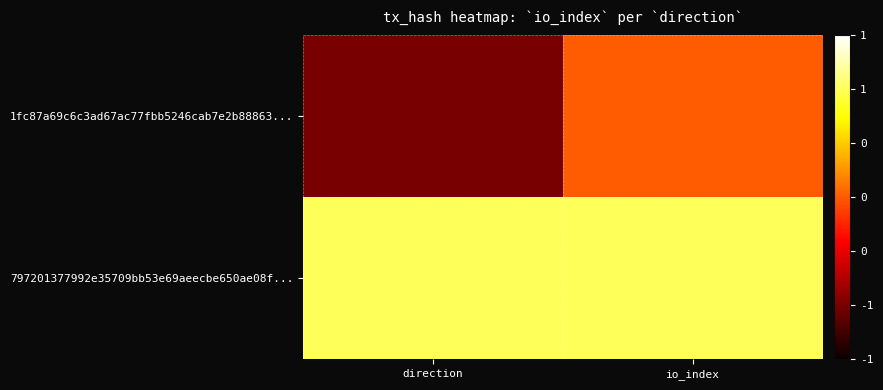

At which category is the sum across all series the highest?

io_index